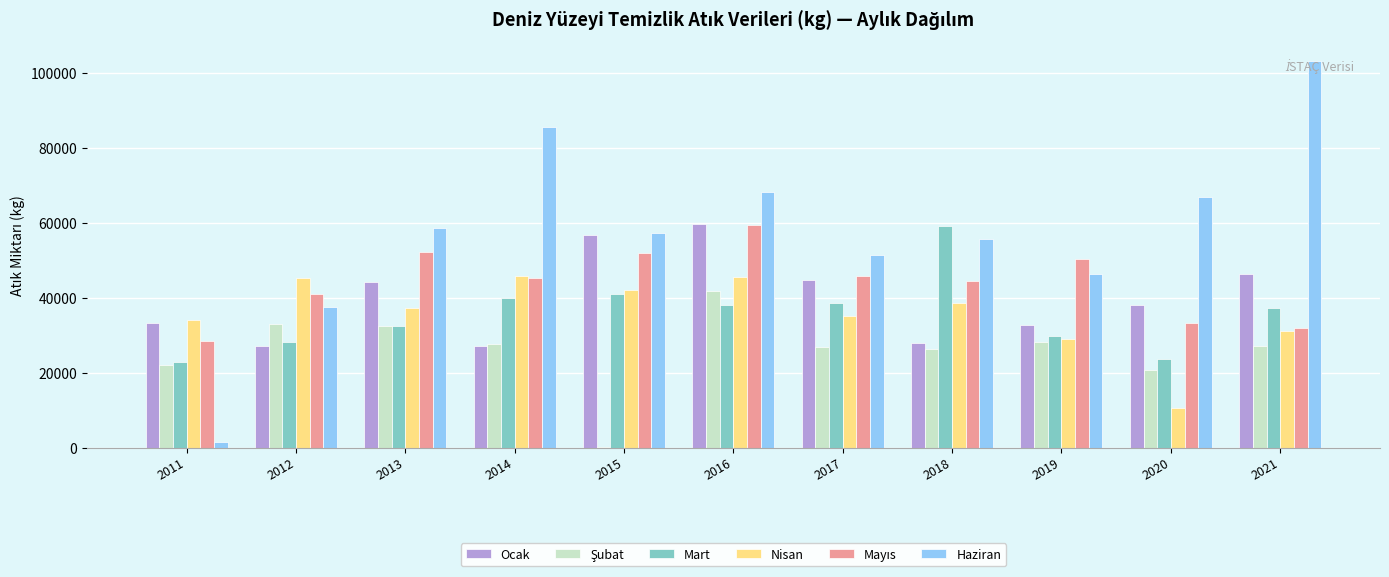

What is the total value across all series at 2012?

211824.0